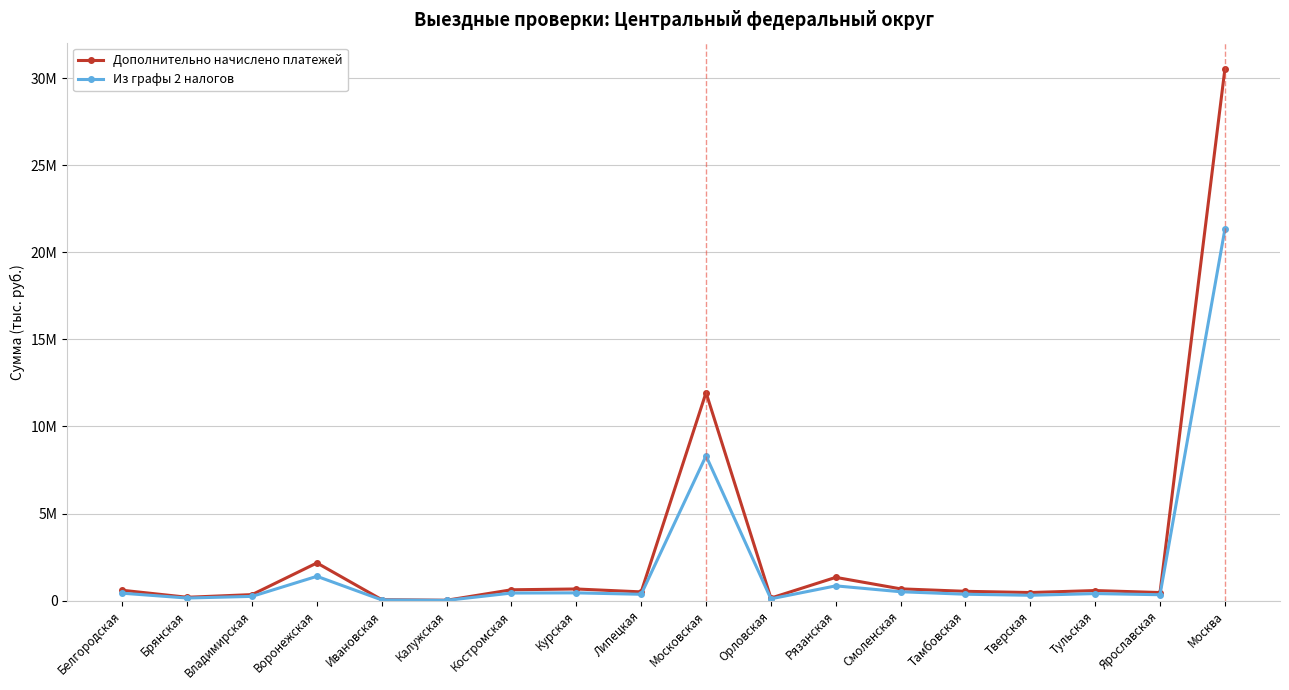

At Белгородская, list the series in order from smallest to largest.

Из графы 2 налогов, Дополнительно начислено платежей